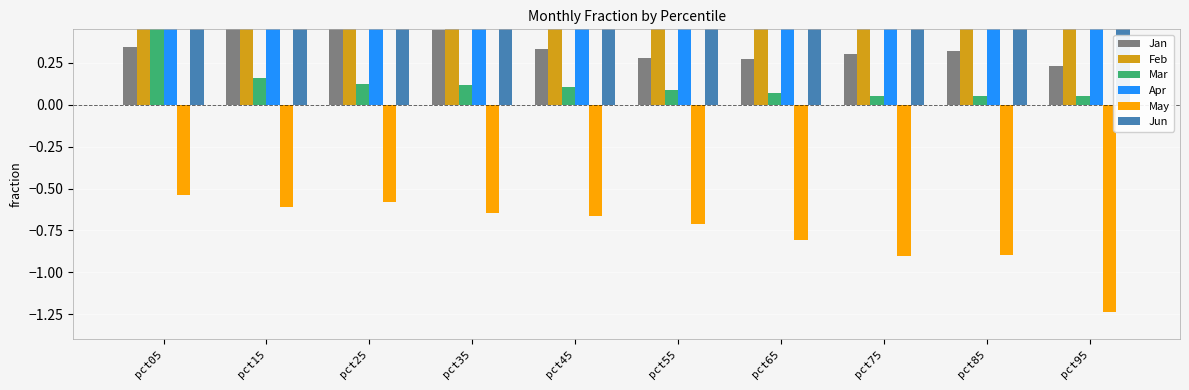

At how many categories does at least one series exceed -1?

10